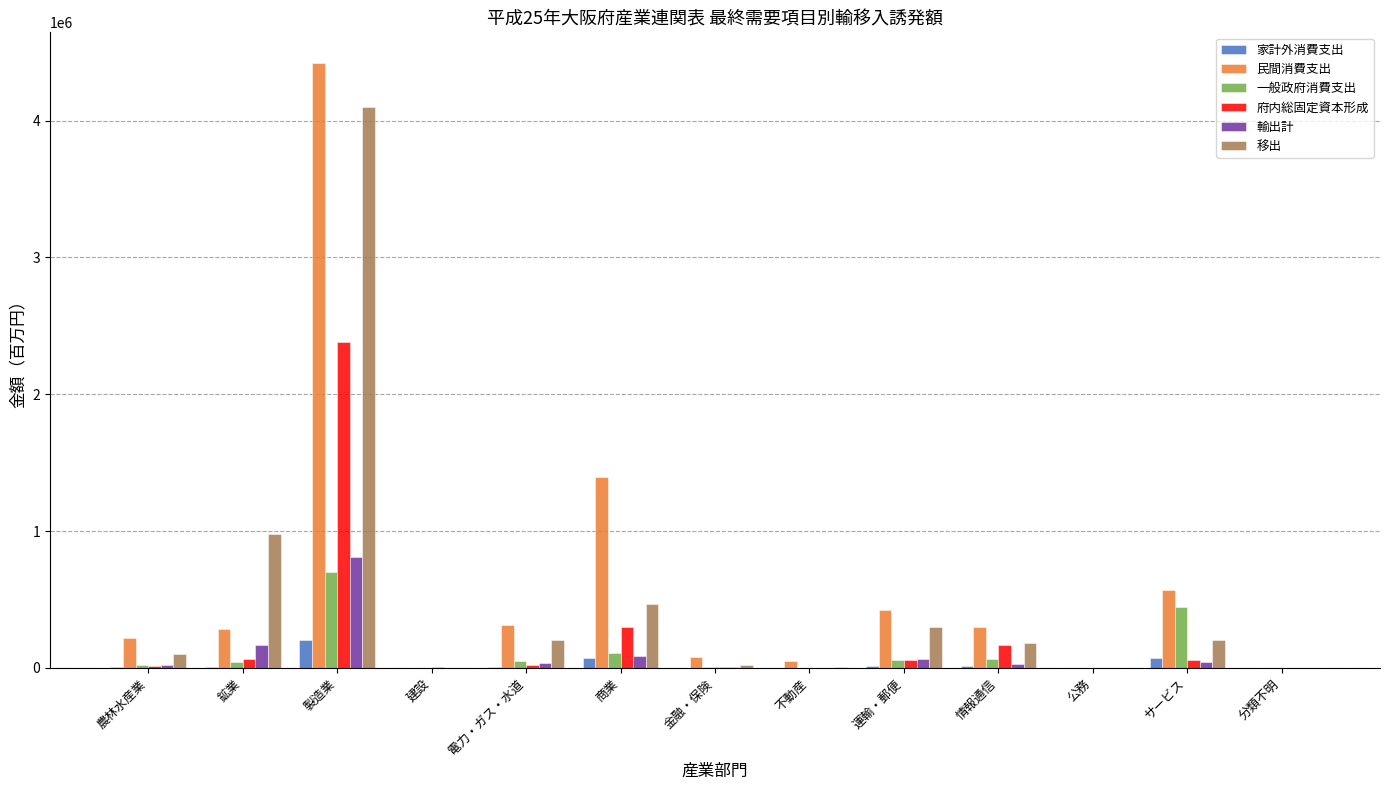

At which category is the sum across all series the highest?

製造業